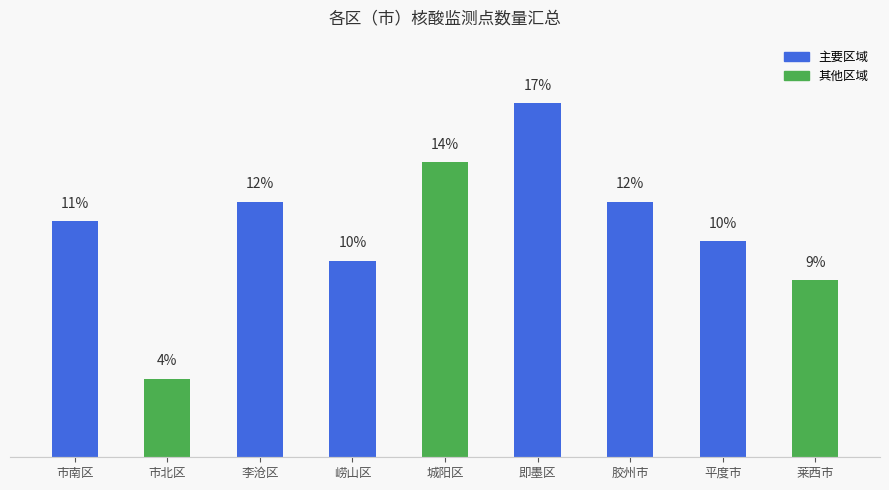

Reading left to right, extract all data points from this chart.

市南区=11.4	市北区=3.8	李沧区=12.4	崂山区=9.5	城阳区=14.3	即墨区=17.1	胶州市=12.4	平度市=10.5	莱西市=8.6